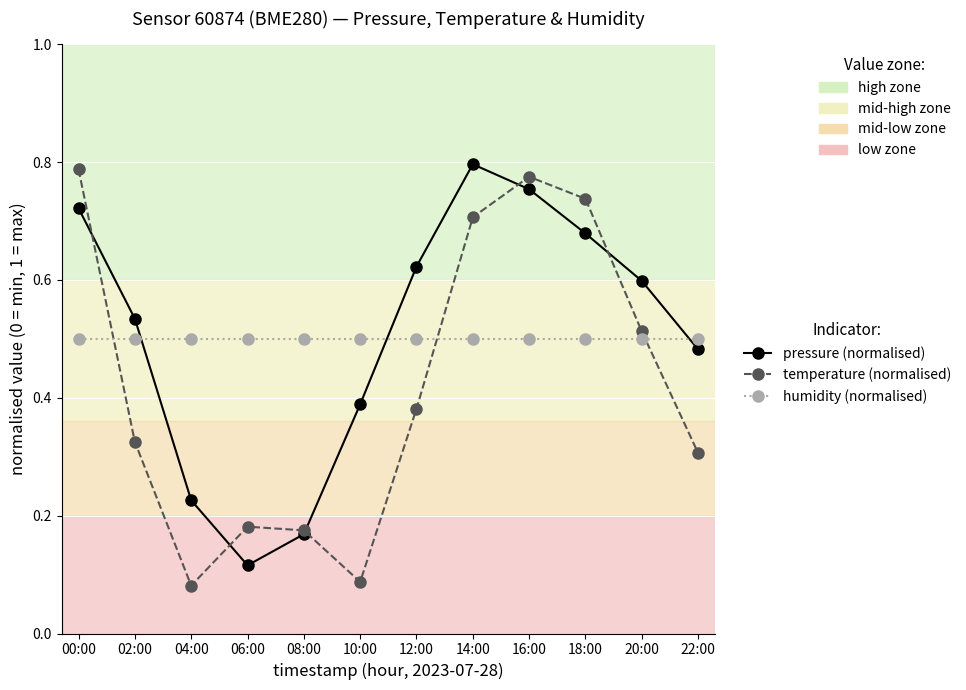

What are all the series names shown in the legend?

pressure (normalised), temperature (normalised), humidity (normalised)